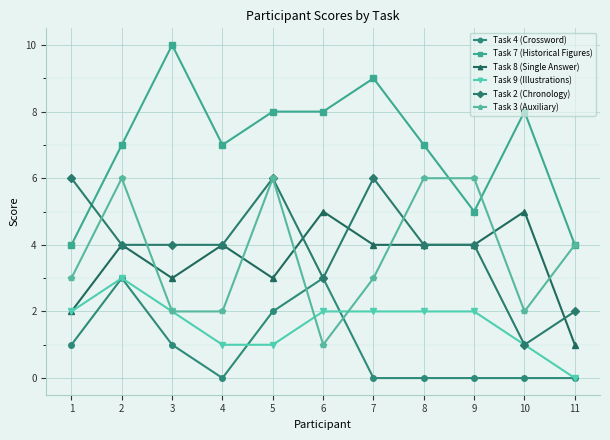

Does the chart have visible grid lines?

Yes